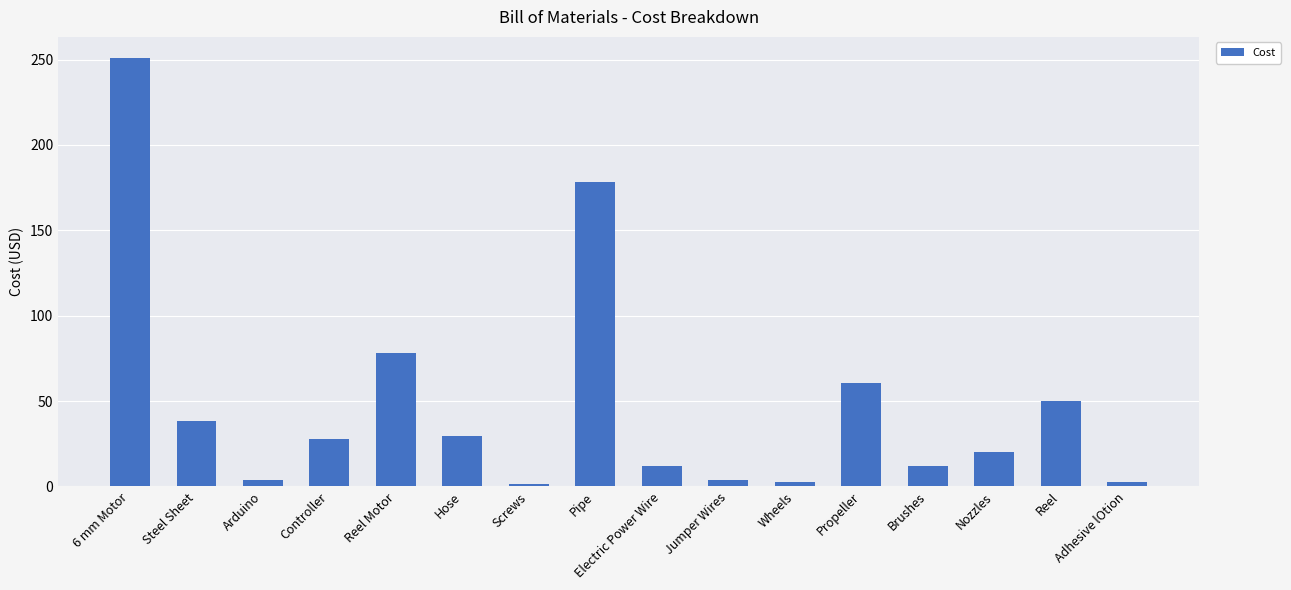

What position from the right is Arduino?

14